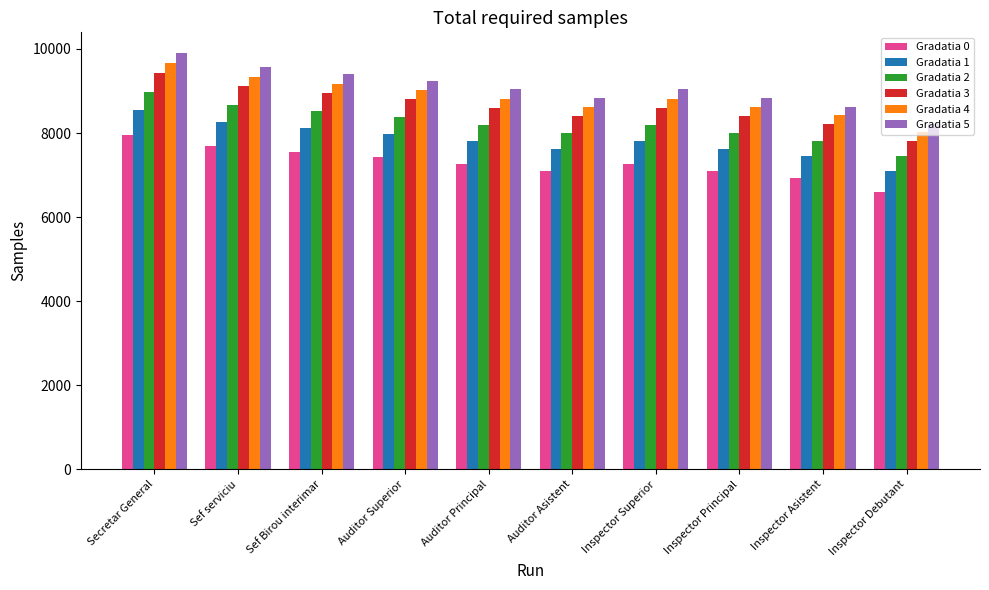

At which category is the sum across all series the highest?

Secretar General